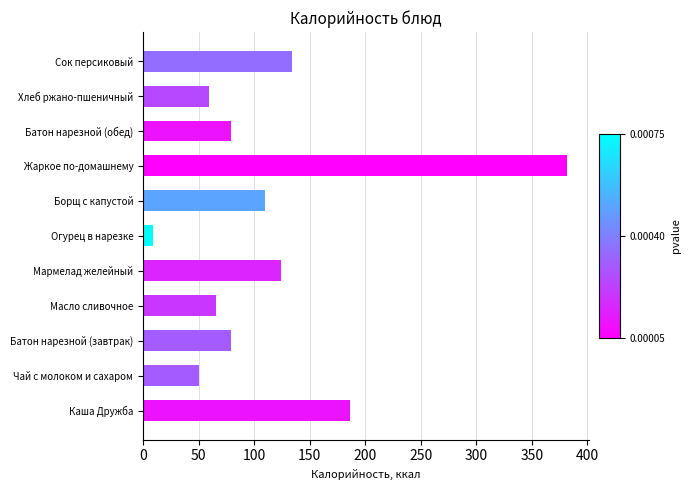

What is the maximum value shown in the chart?

382